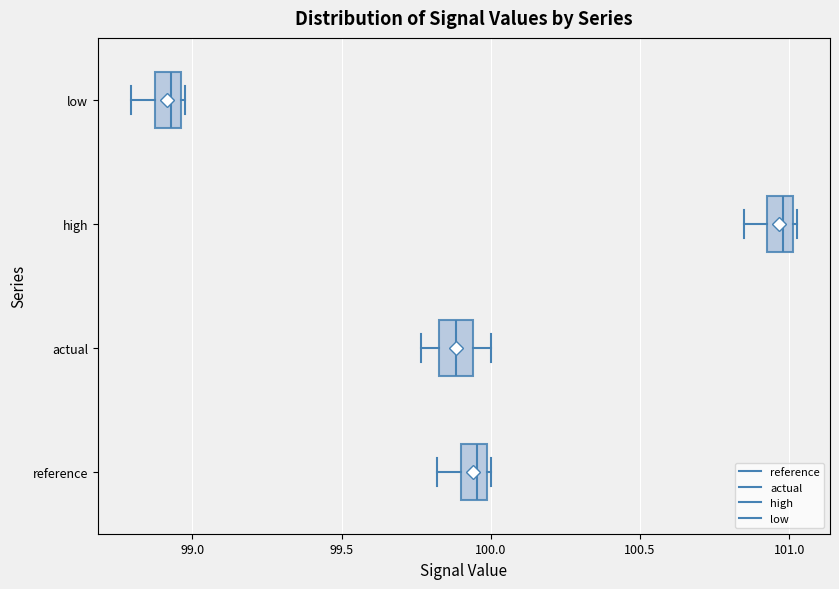

Reading bottom to top, read every box against the x-axis: the position of its median line, the range the box covers, and the ends of its whiskers. The values are not printed on the chart, so give them approximately, as read against the axis.

reference: median 99.95, box 99.90 to 100.00, whiskers 99.80 to 100.00
actual: median 99.90, box 99.85 to 99.95, whiskers 99.75 to 100.00
high: median 101.00 (inside the box), box 100.95 to 101.00, whiskers 100.85 to 101.05
low: median 98.95 (inside the box), box 98.85 to 98.95, whiskers 98.80 to 98.95